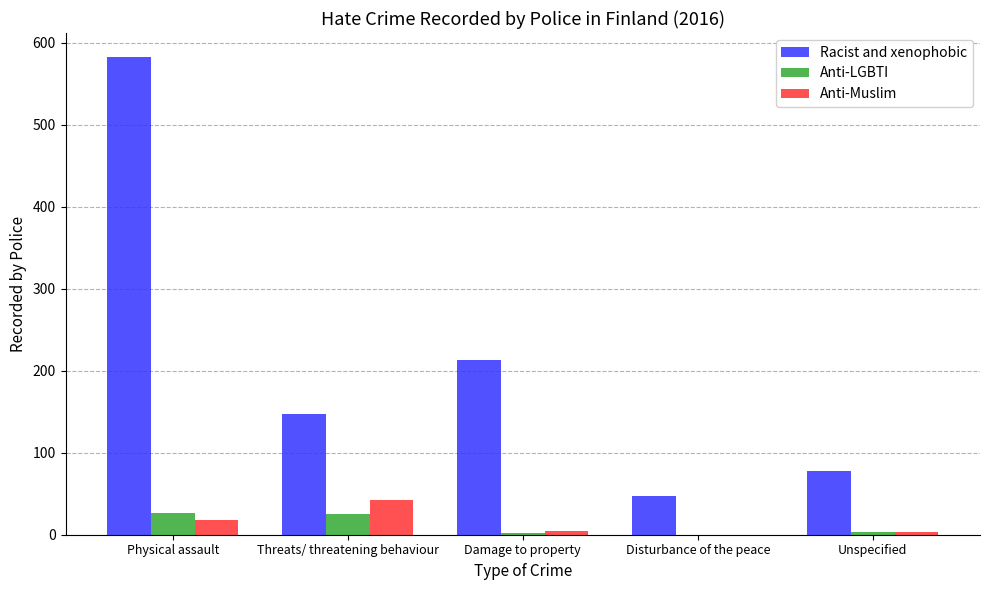

True or false: Racist and xenophobic has a value of 332 at Damage to property.

False